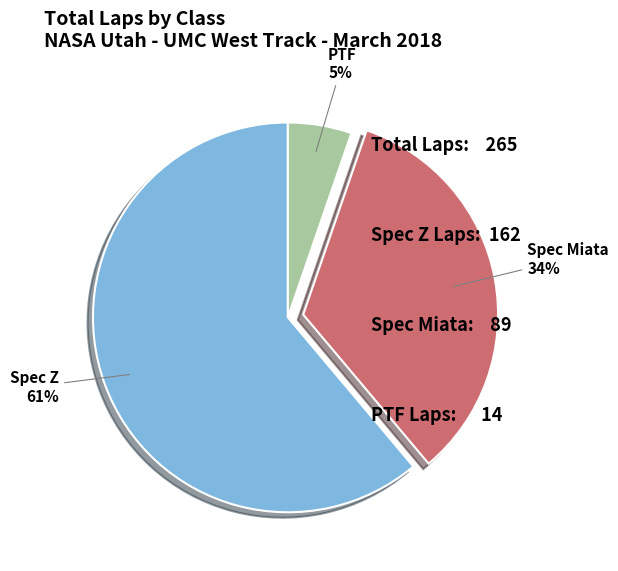

Count the number of slices in the pie.

3